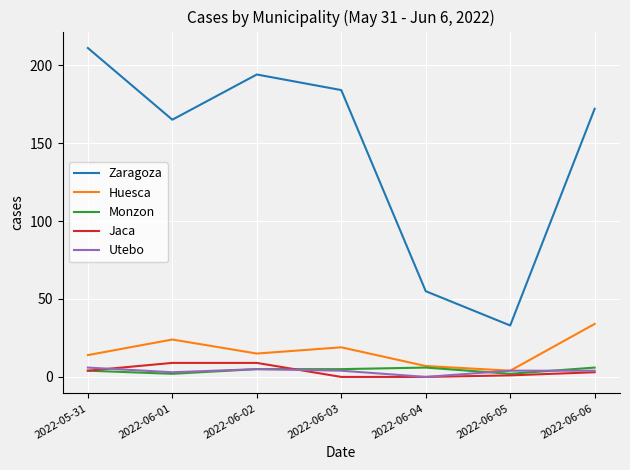

At which label does Zaragoza reach its peak?

2022-05-31